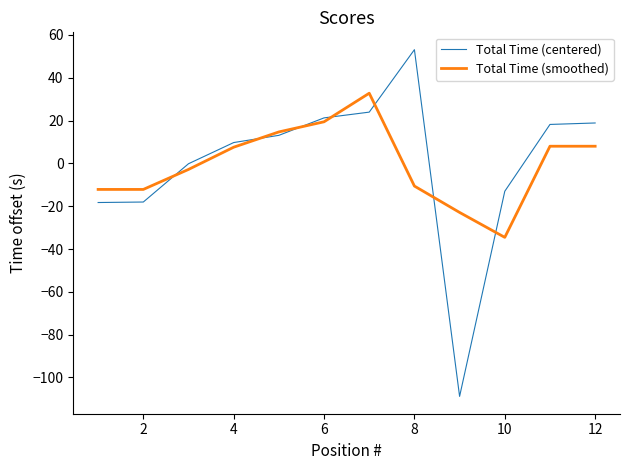

Which series has the widest spread of values?

Total Time (centered)